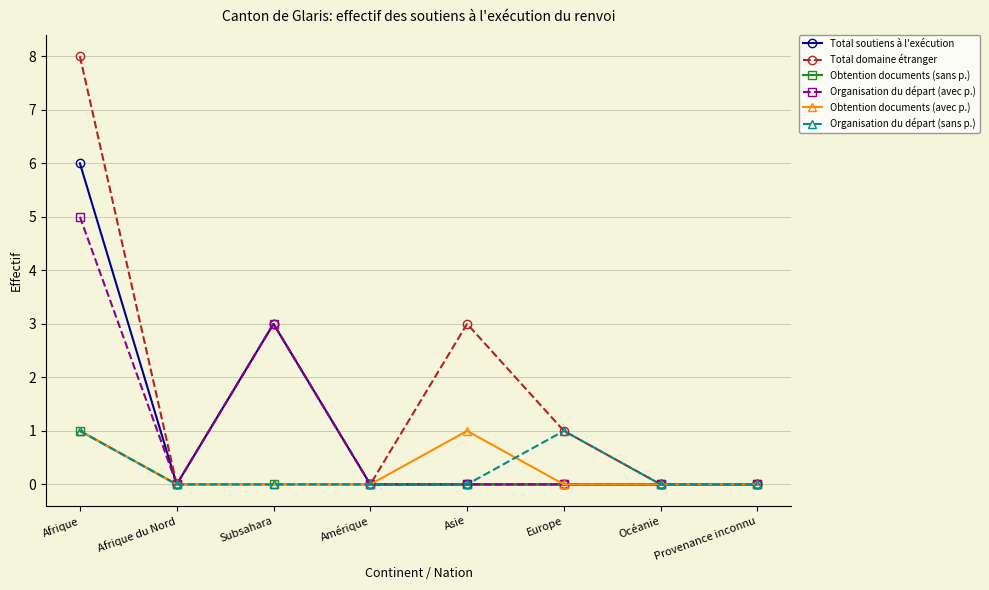

At which label is Organisation du départ (avec p.) closest to 2?

Subsahara